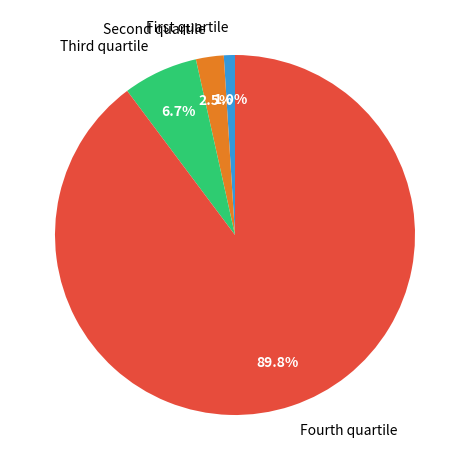

Which slice is the smallest?

First quartile